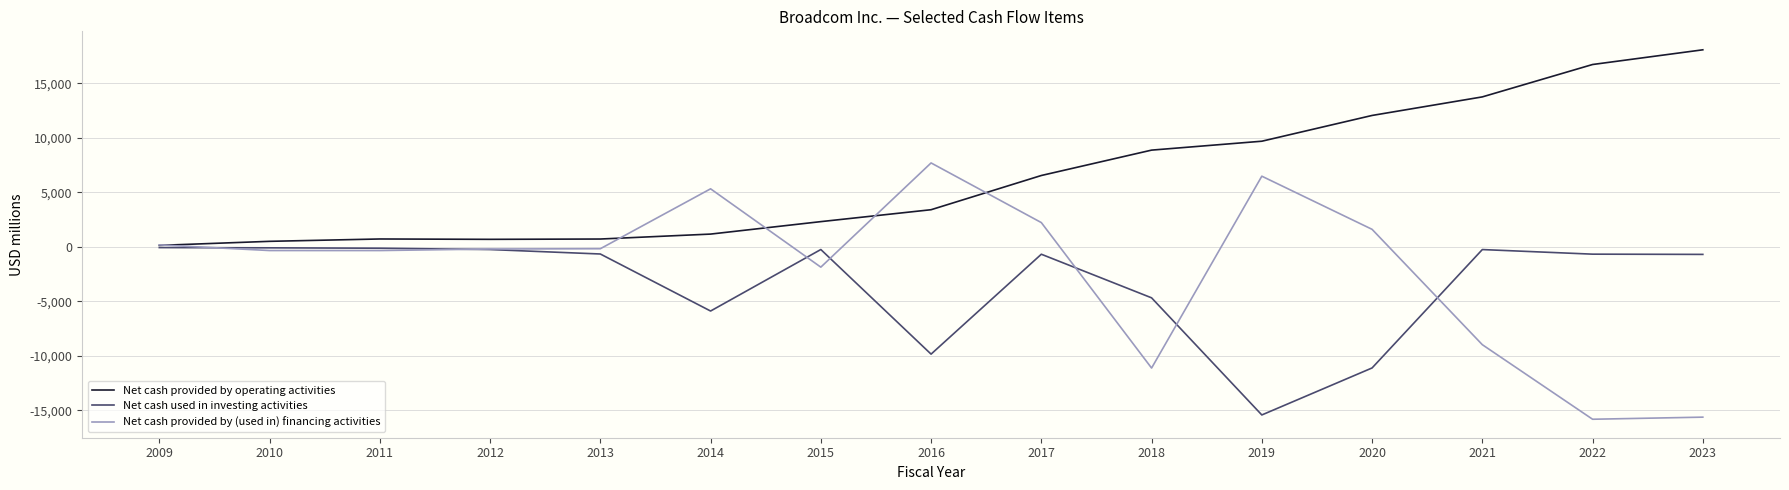

Rank the series at 2016 from lowest to highest value.

Net cash used in investing activities, Net cash provided by operating activities, Net cash provided by (used in) financing activities